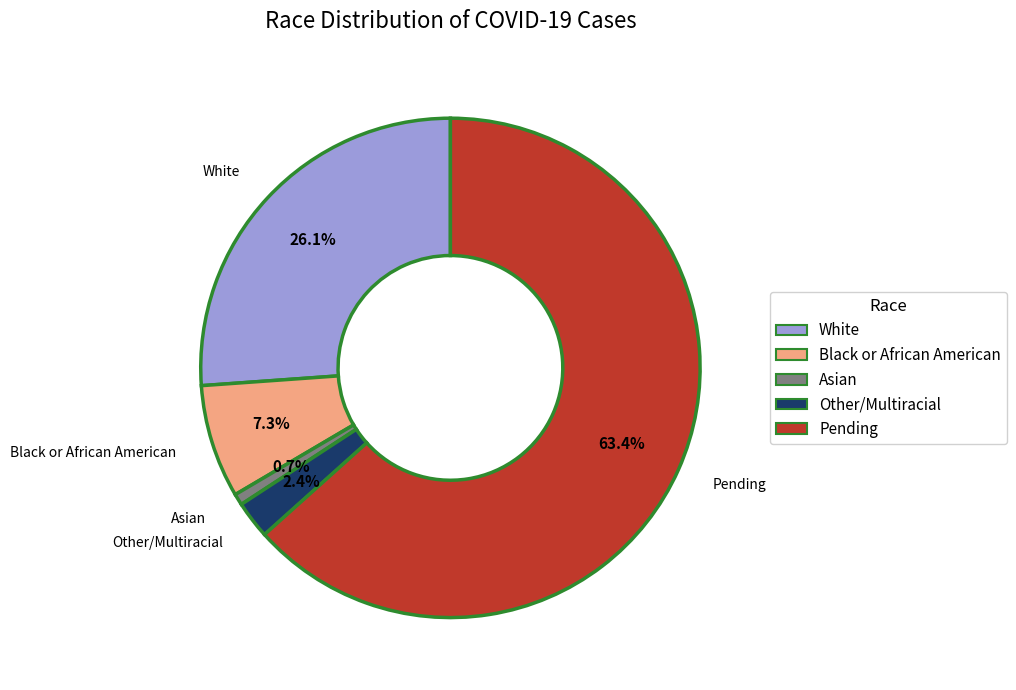

To the nearest percent, what is the average slice percentage?

20%